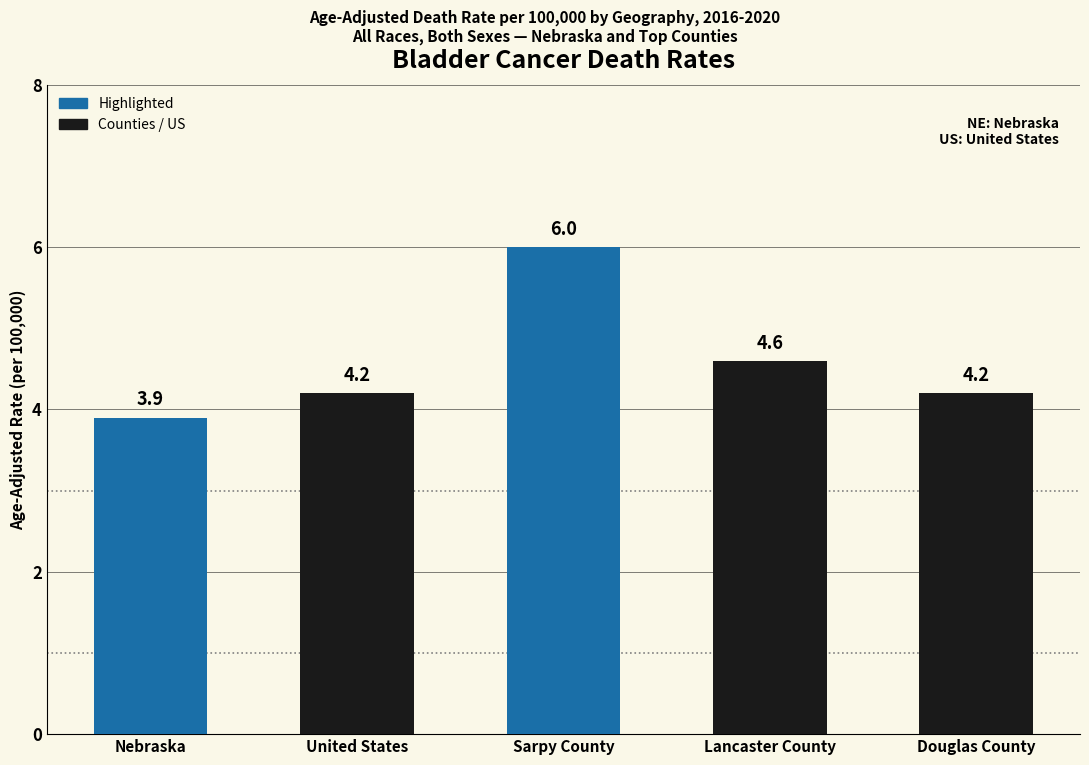

Between Lancaster County and United States, which is larger?

Lancaster County